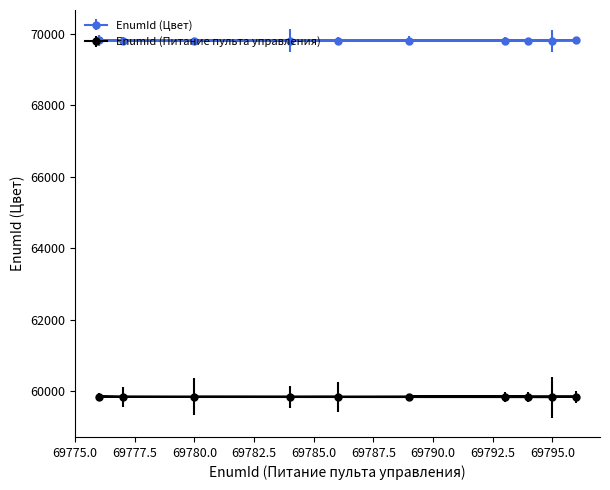

List the series in order of their overall mean, lowest first.

EnumId (Питание пульта управления), EnumId (Цвет)